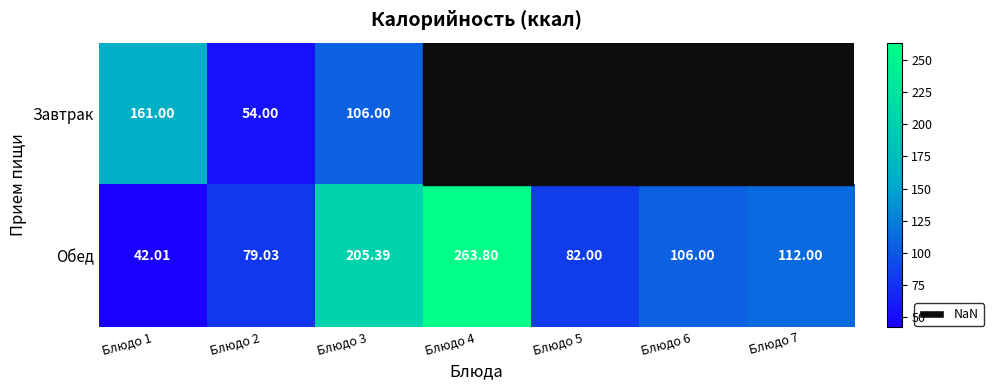

Which series changed the most between Блюдо 1 and Блюдо 2?

Завтрак